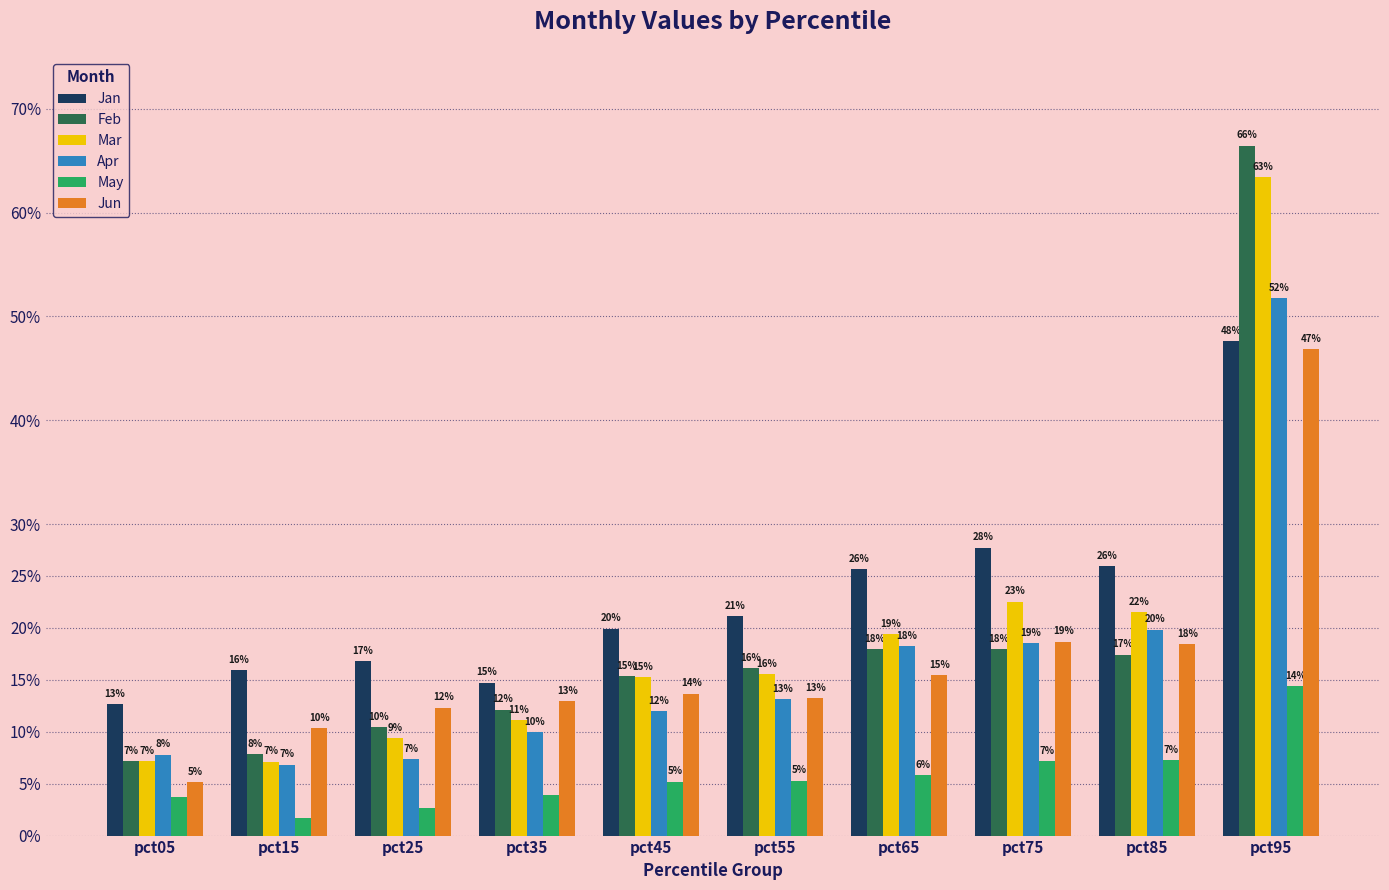

What is the value of the Feb bar at the 4th from the left?

0.1